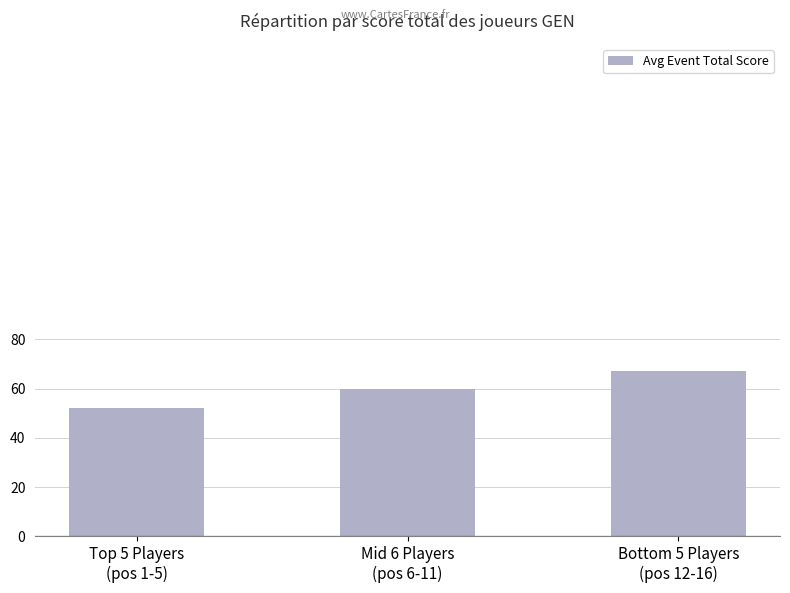

Which label corresponds to the smallest value in the chart?

Top 5 Players
(pos 1-5)